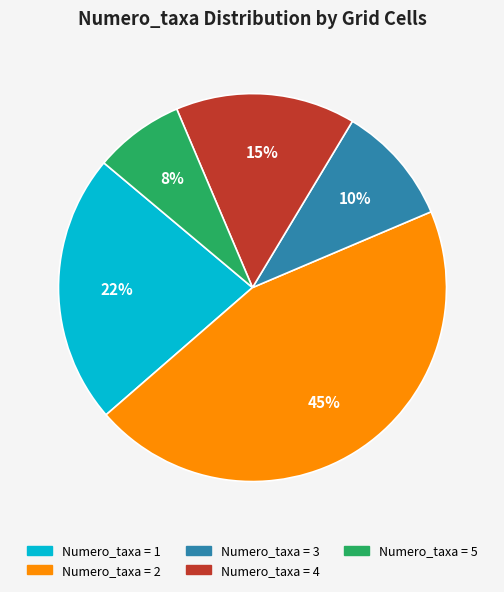

Which slice is the largest?

Numero_taxa = 2